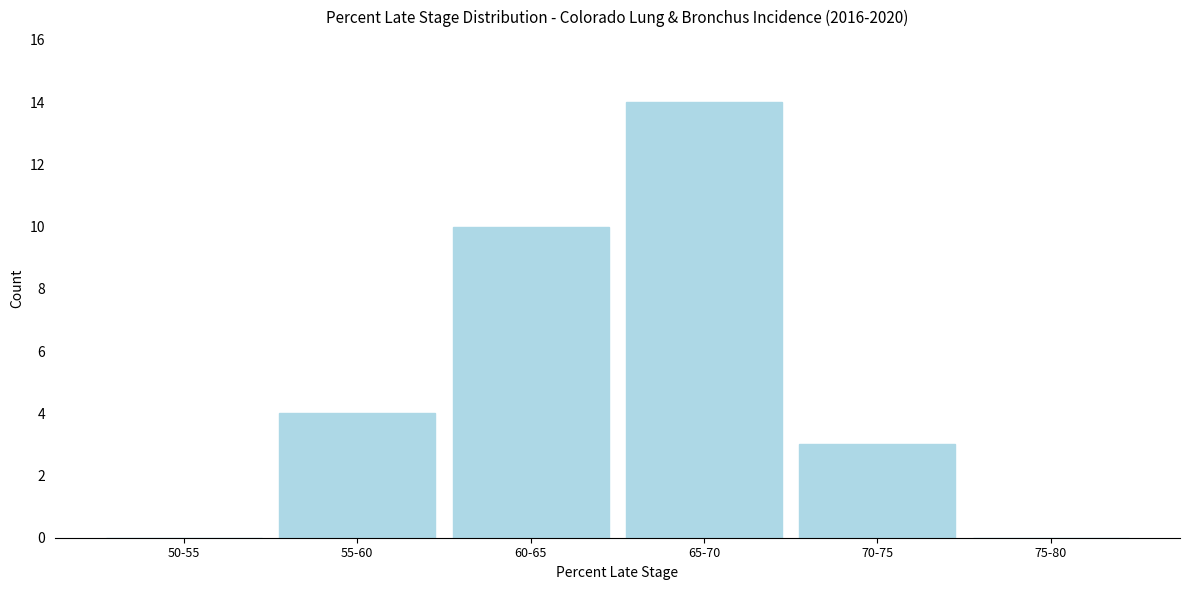

Reading left to right, transcribe all the data shown in this chart.

50-55=0	55-60=4	60-65=10	65-70=14	70-75=3	75-80=0